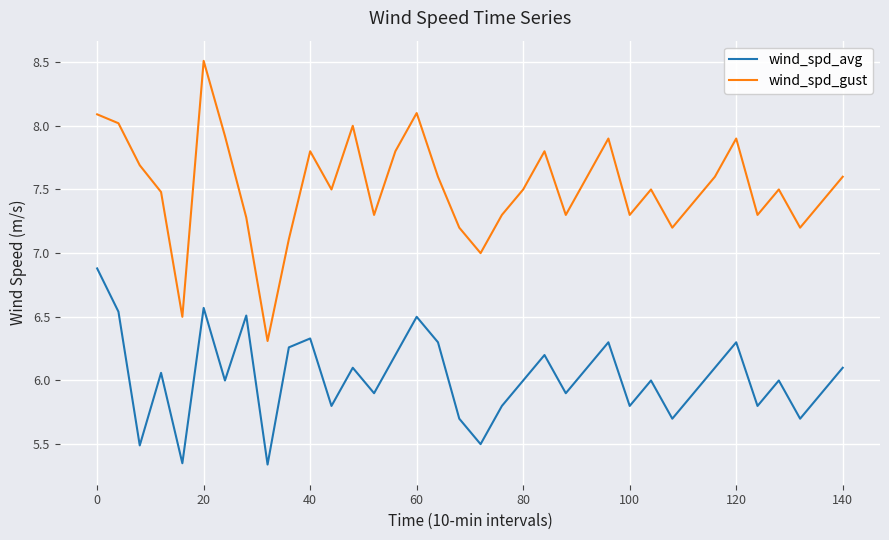

Rank the series by their maximum value, from lowest to highest.

wind_spd_avg, wind_spd_gust